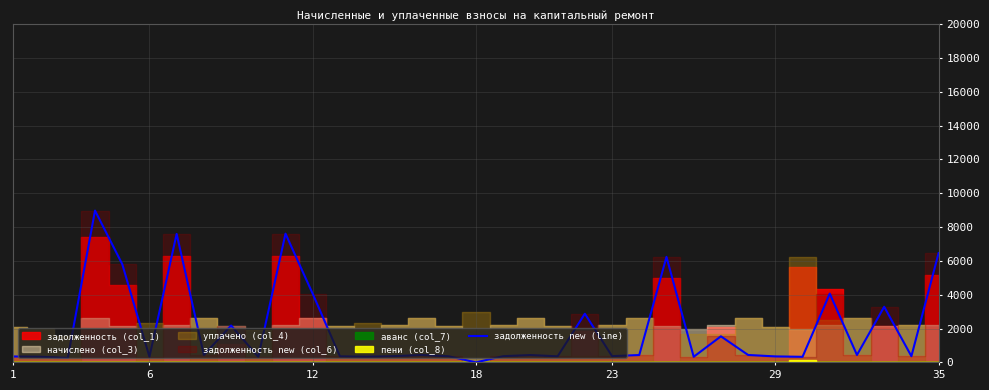

How many points are lower than both their immediate neighbors (excluding endpoints)?

12